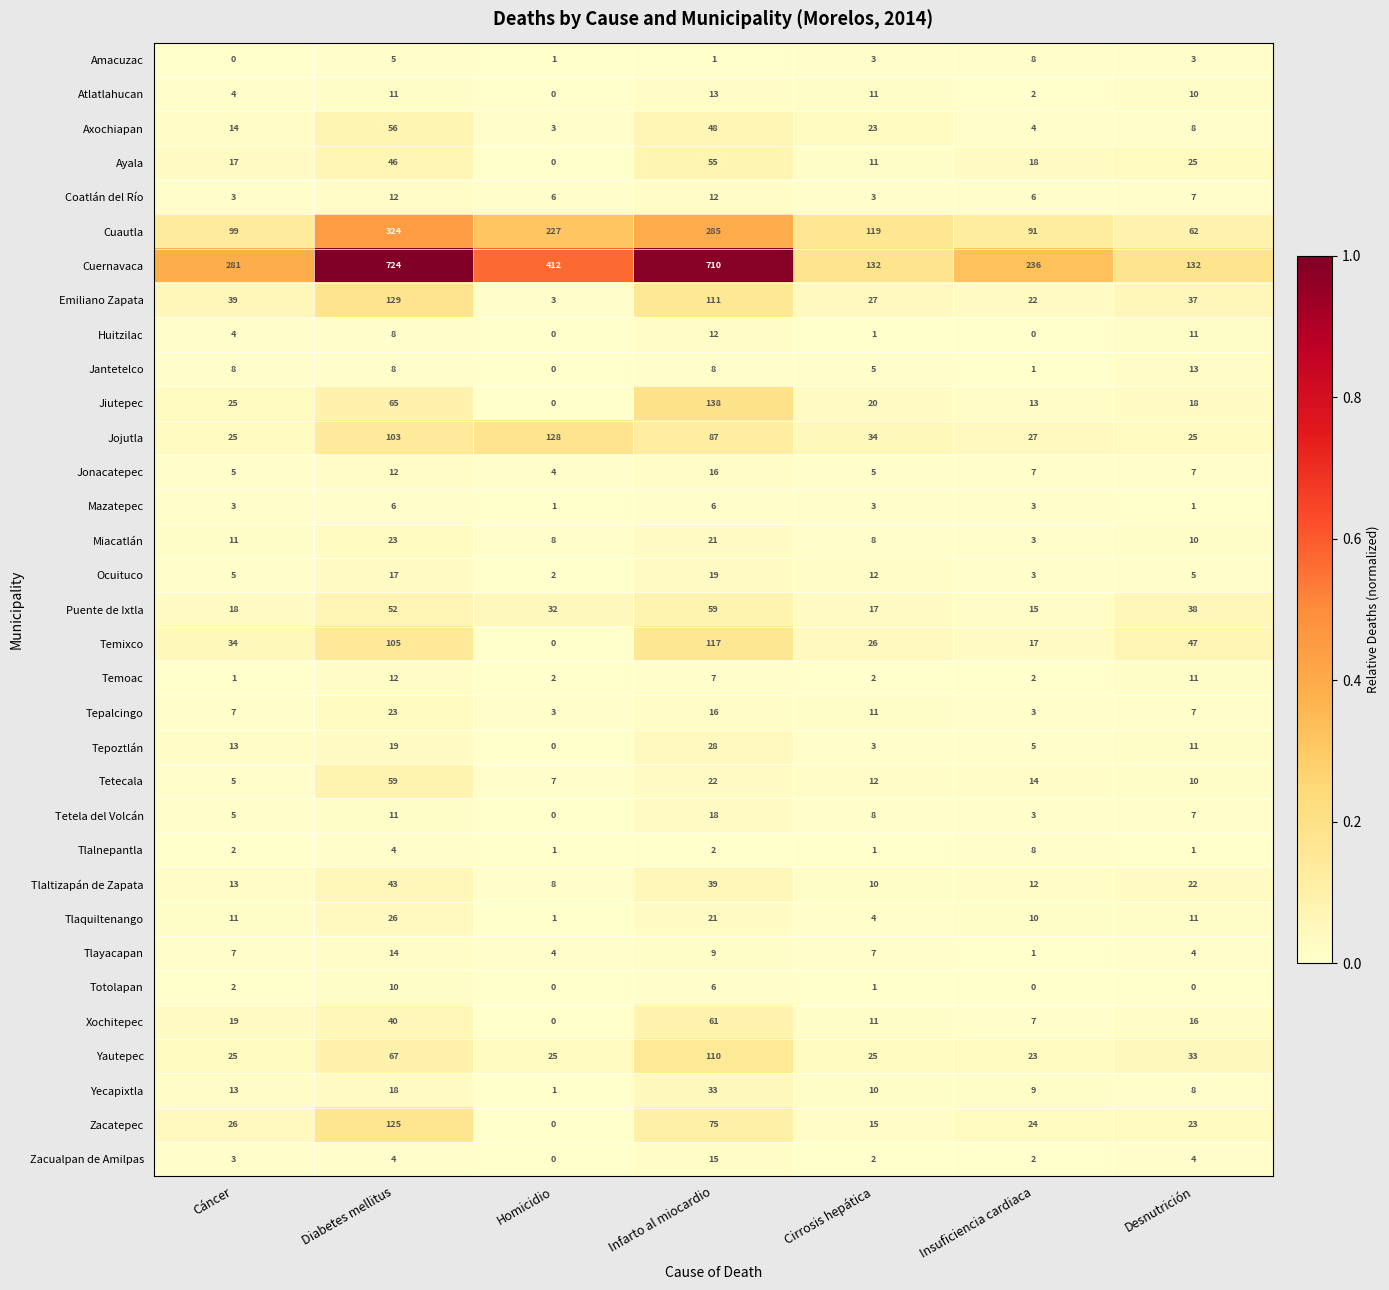

Is the value of Tetecala at Insuficiencia cardiaca greater than the value of Ayala at Insuficiencia cardiaca?

No